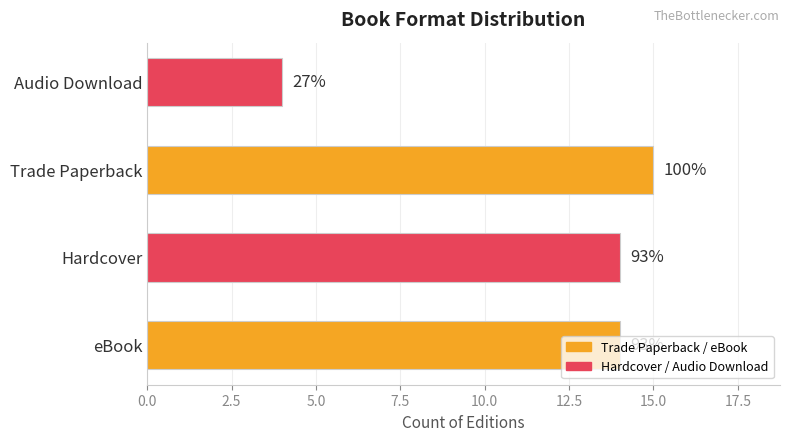

How many bars are there in total?

4